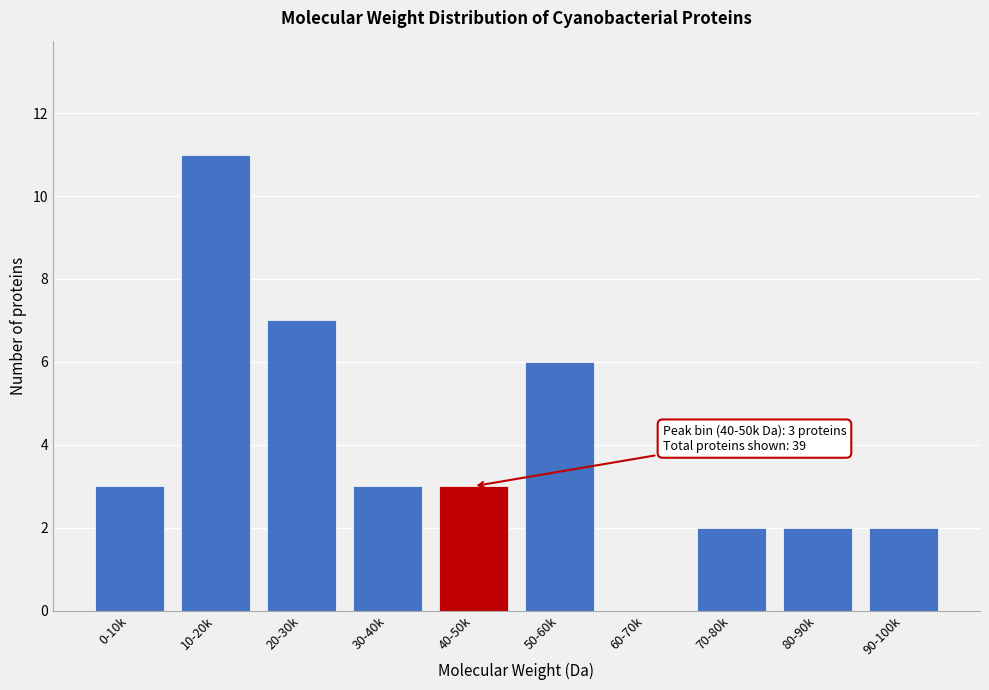

Reading left to right, extract all data points from this chart.

0-10k=3	10-20k=11	20-30k=7	30-40k=3	40-50k=3	50-60k=6	60-70k=0	70-80k=2	80-90k=2	90-100k=2